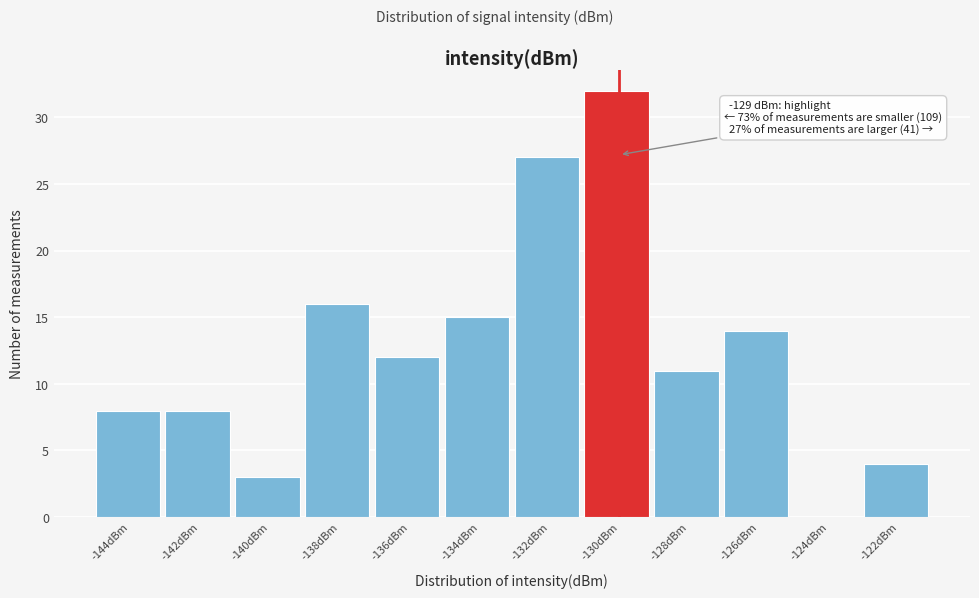

Reading left to right, extract all data points from this chart.

-144dBm=8	-142dBm=8	-140dBm=3	-138dBm=16	-136dBm=12	-134dBm=15	-132dBm=27	-130dBm=32	-128dBm=11	-126dBm=14	-124dBm=0	-122dBm=4